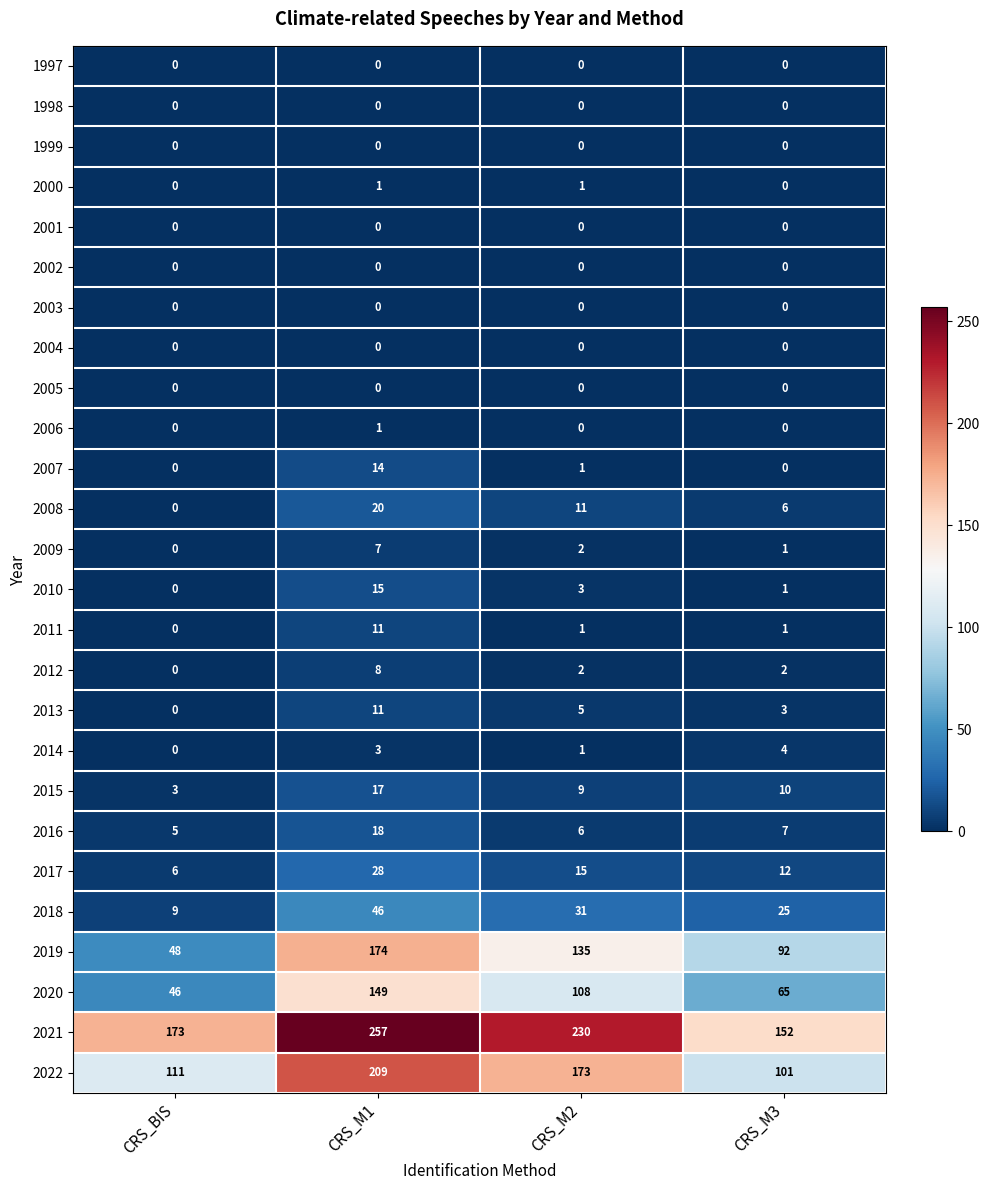

Rank the categories by 2015 value from highest to lowest.

CRS_M1, CRS_M3, CRS_M2, CRS_BIS